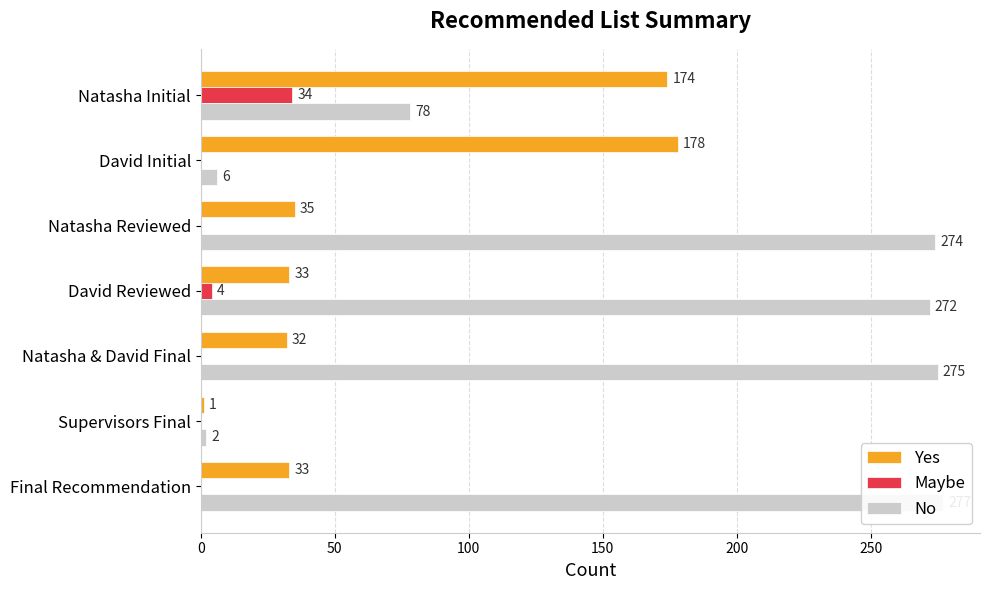

The No series shows 361 at Final Recommendation. True or false?

False